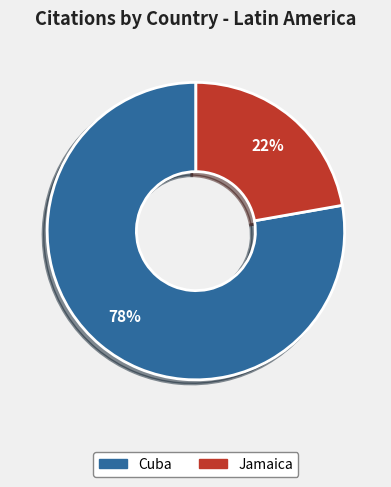

How many segments does this pie chart have?

2